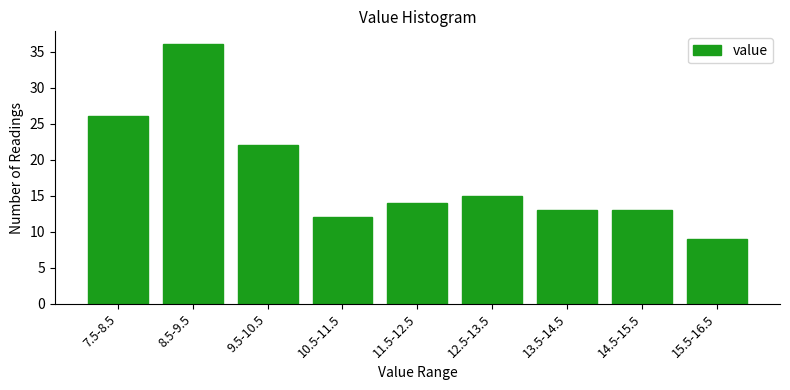

Reading right to left, list all the values displayed in this chart.

9	13	13	15	14	12	22	36	26